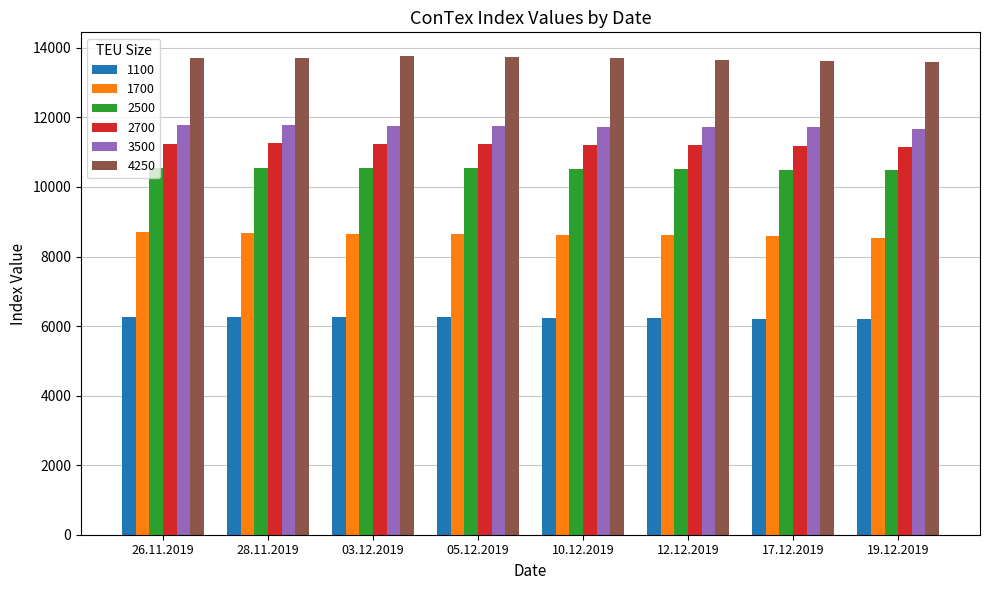

True or false: 1100 has a value of 6220 at 12.12.2019.

True